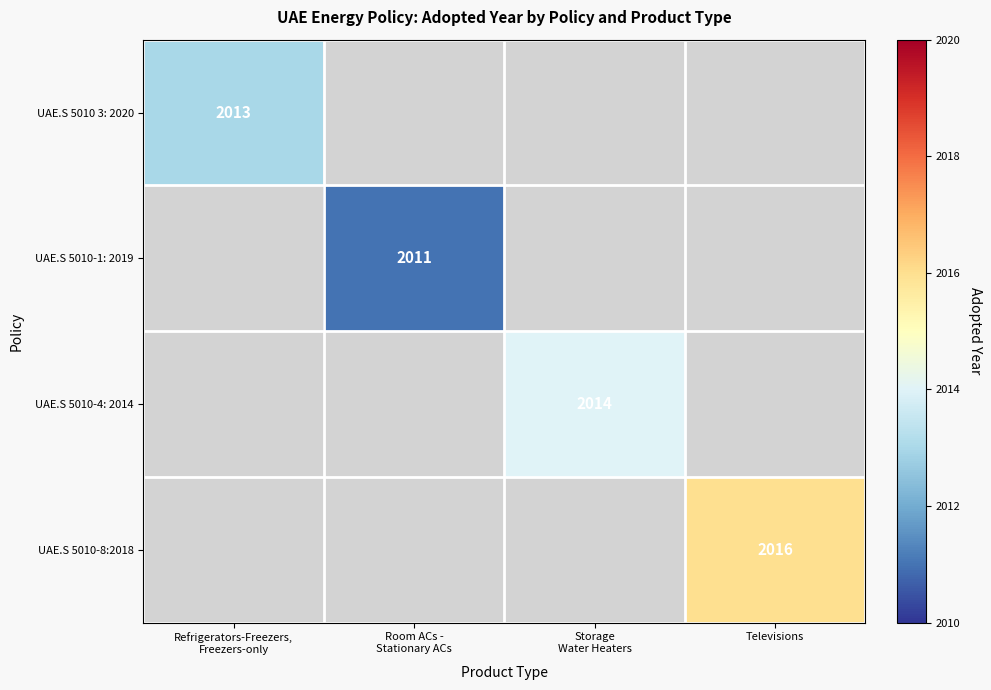

Is the value of UAE.S 5010 3: 2020 at Televisions greater than the value of UAE.S 5010-8:2018 at Refrigerators-Freezers, Freezers-only?

No